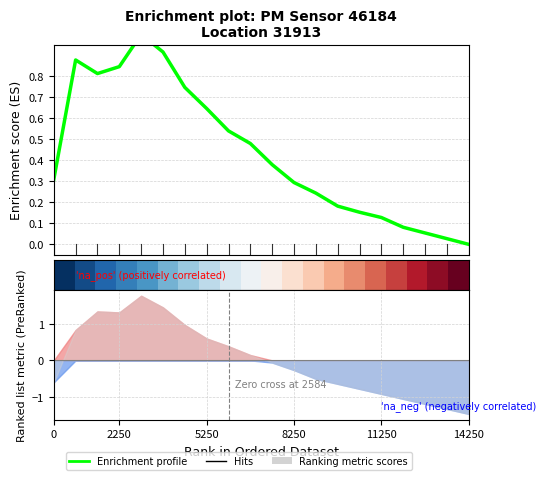

What is the label of the 13th point from the left?

12